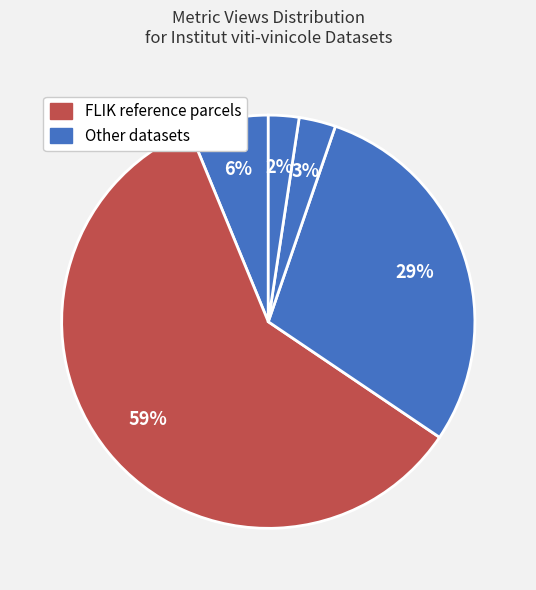

How many slices are in this pie chart?

5